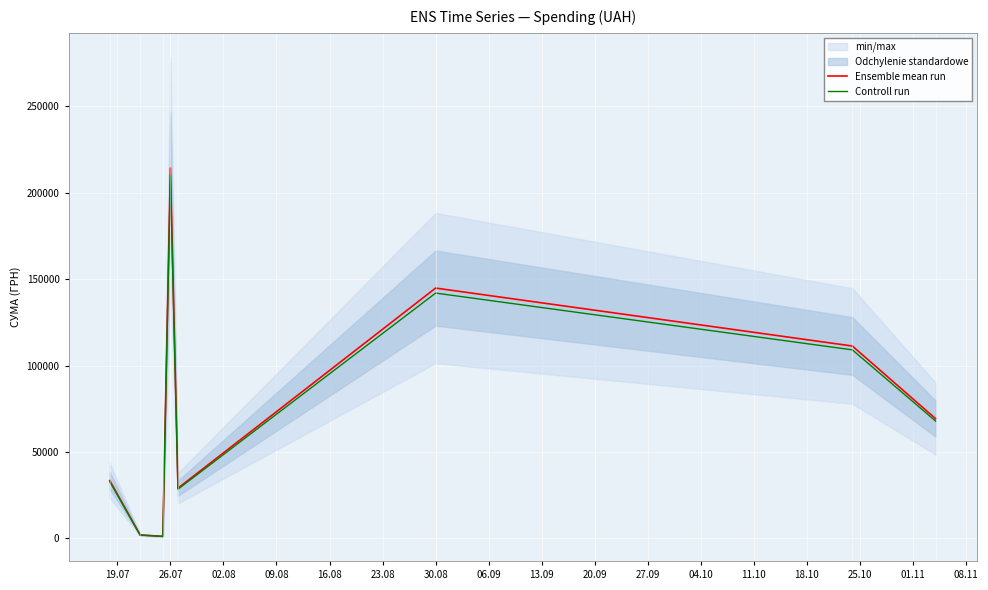

Count the number of categories in the chart.

8